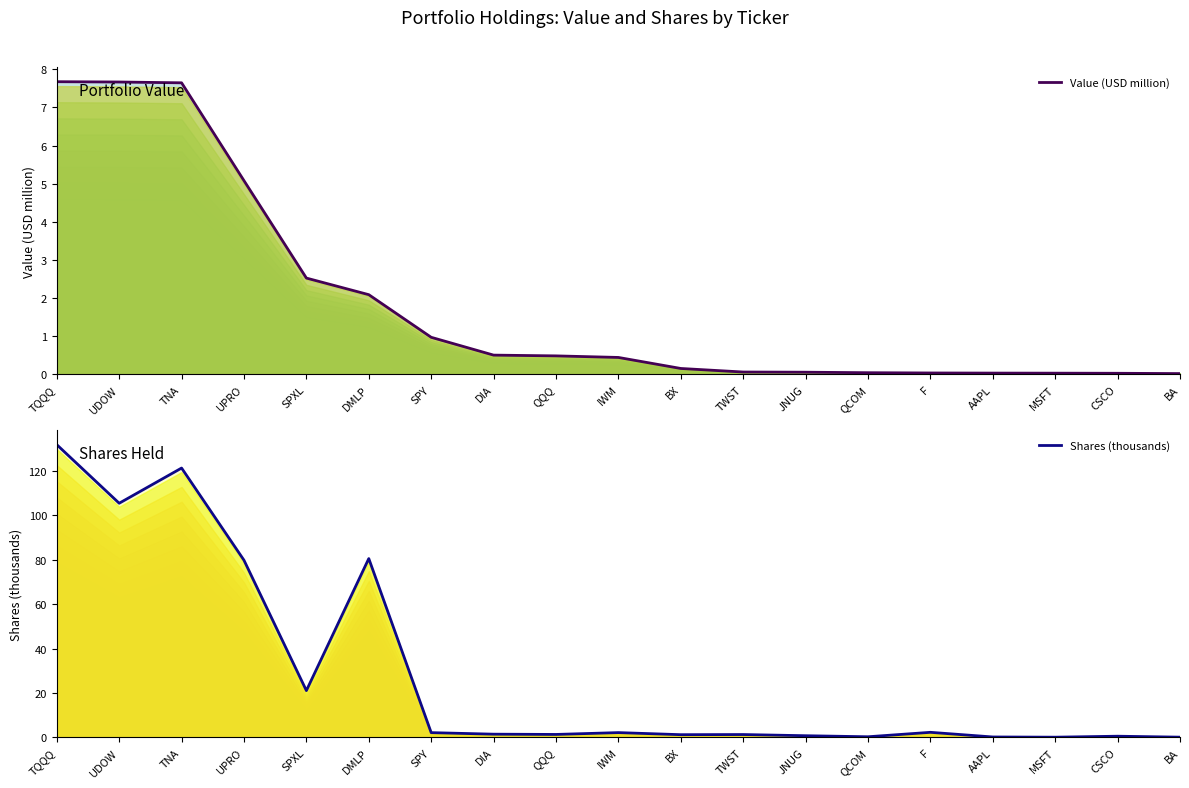

Which category has the highest value in the Value (USD million) series?

TQQQ